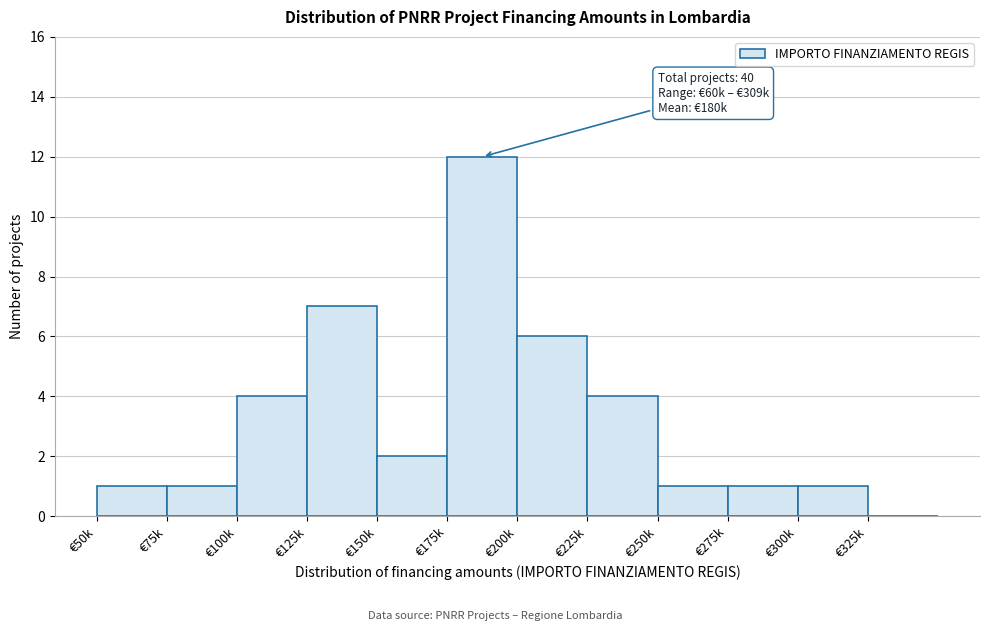

Reading left to right, transcribe all the data shown in this chart.

€50k=1	€75k=1	€100k=4	€125k=7	€150k=2	€175k=12	€200k=6	€225k=4	€250k=1	€275k=1	€300k=1	€325k=0